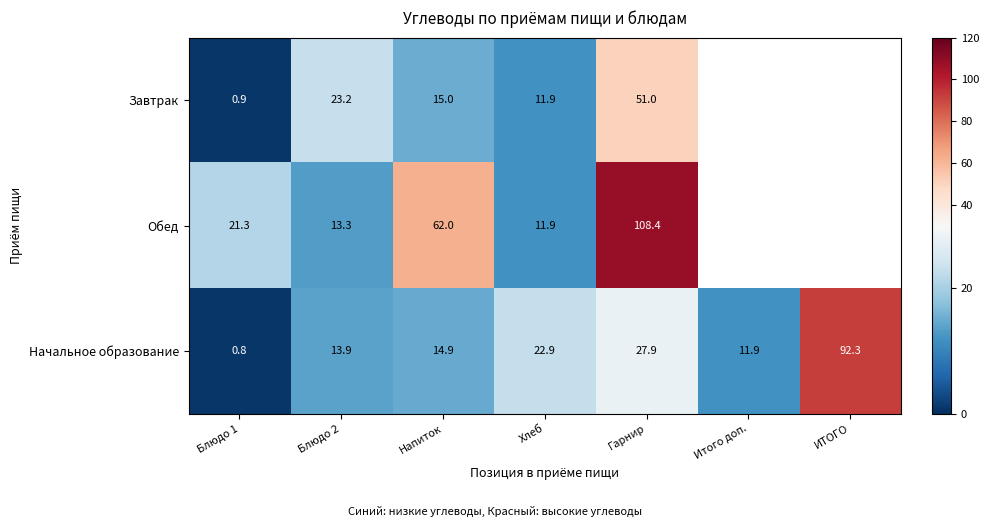

Which has a higher value, Хлеб or ИТОГО?

ИТОГО